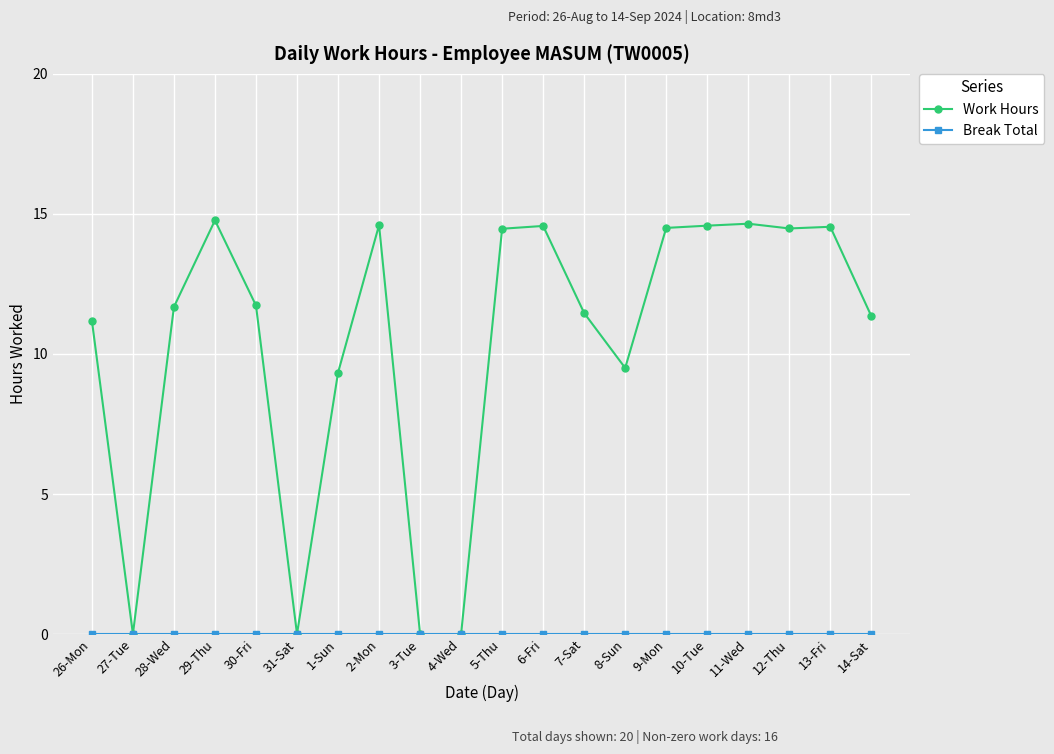

What is the label of the 14th point from the left?

8-Sun